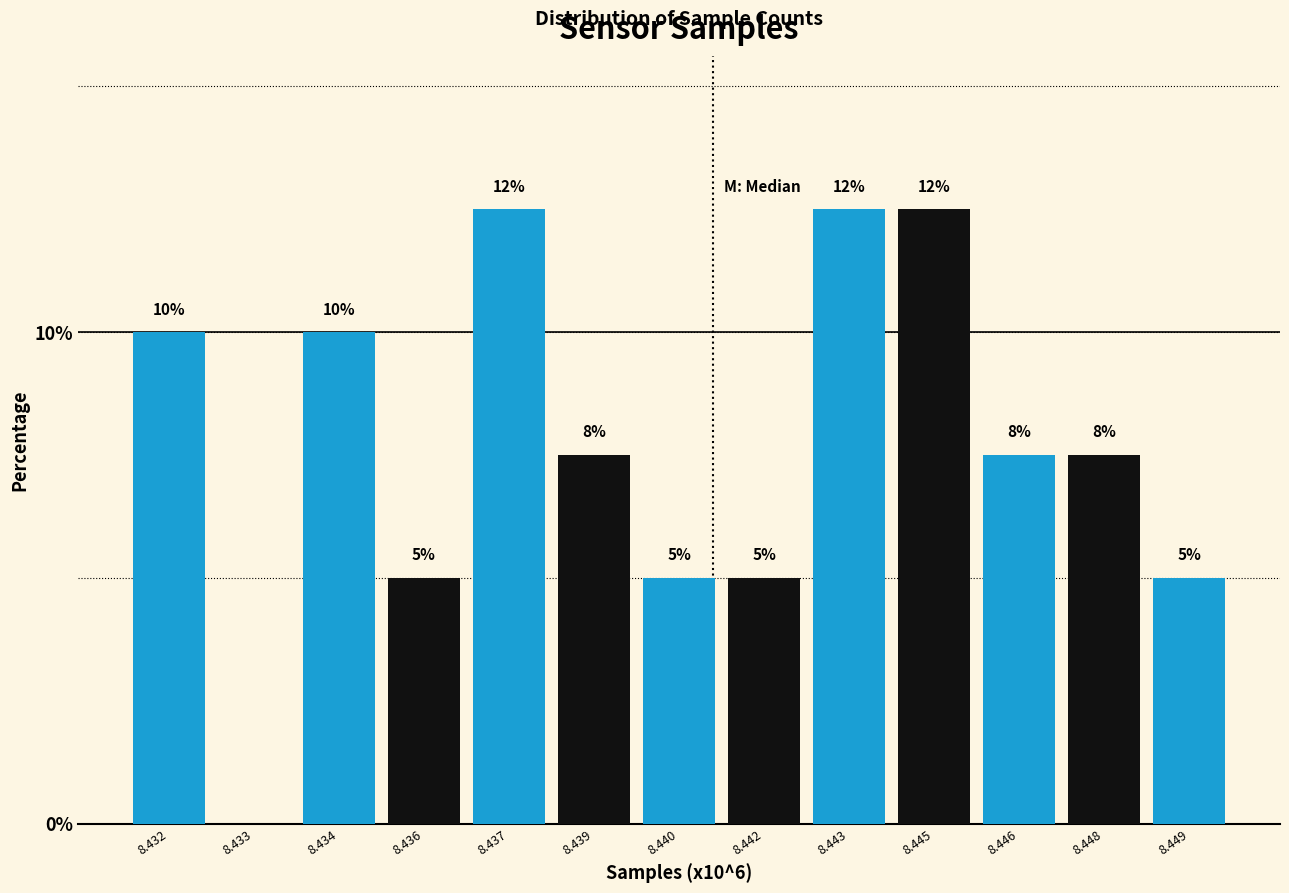

What is the sum of all values?

100.0